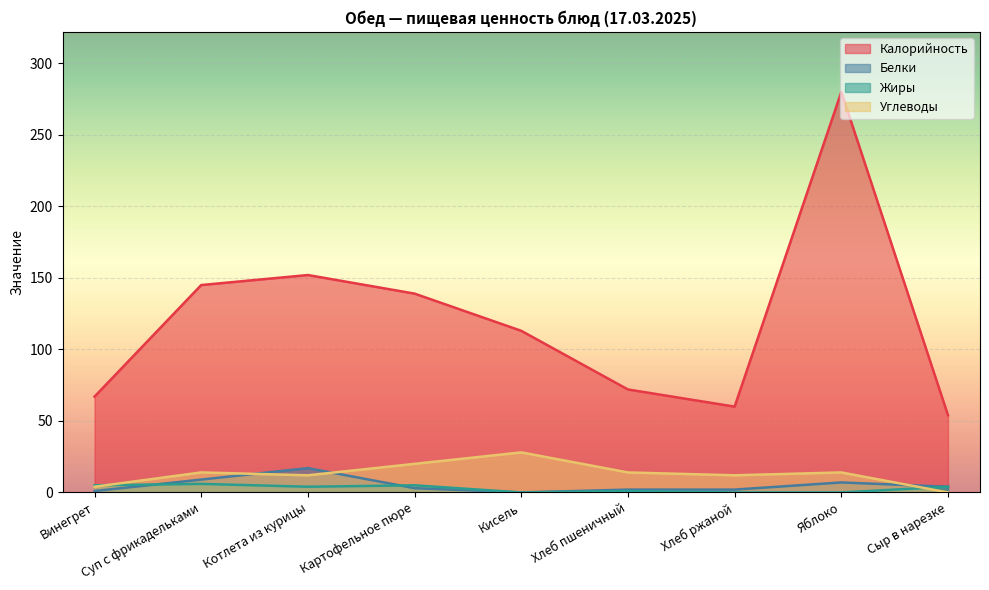

Rank the categories by Калорийность value from lowest to highest.

Сыр в нарезке, Хлеб ржаной, Винегрет, Хлеб пшеничный, Кисель, Картофельное пюре, Суп с фрикадельками, Котлета из курицы, Яблоко